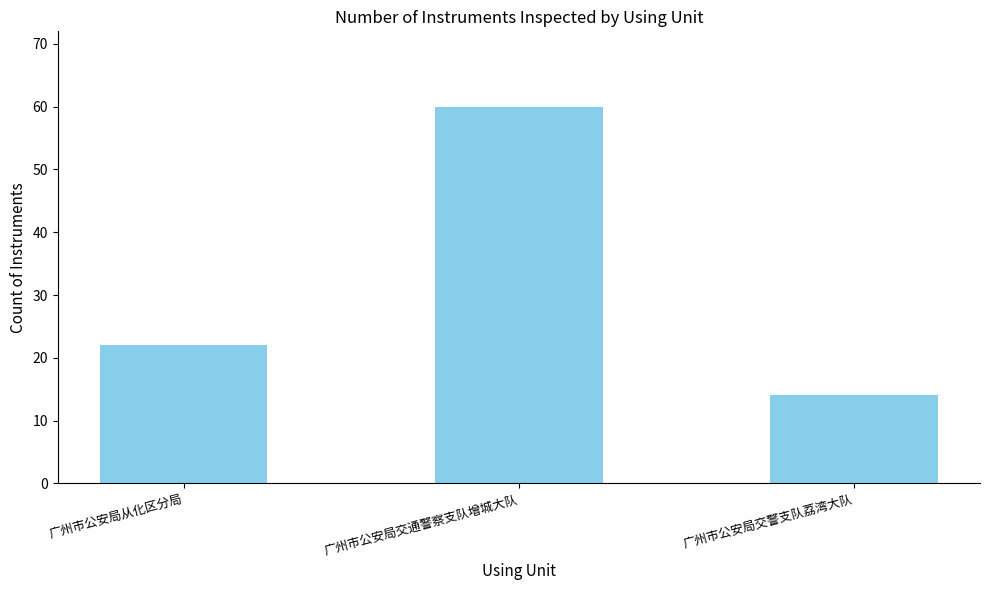

What is the difference between the maximum and minimum values?

46